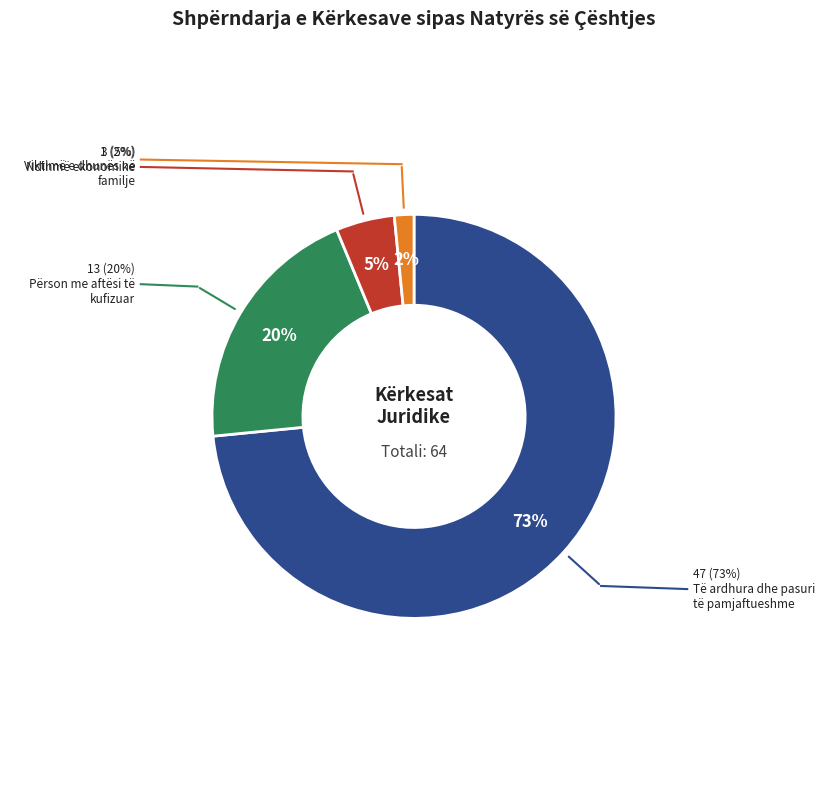

To the nearest percent, what is the average slice percentage?

25%